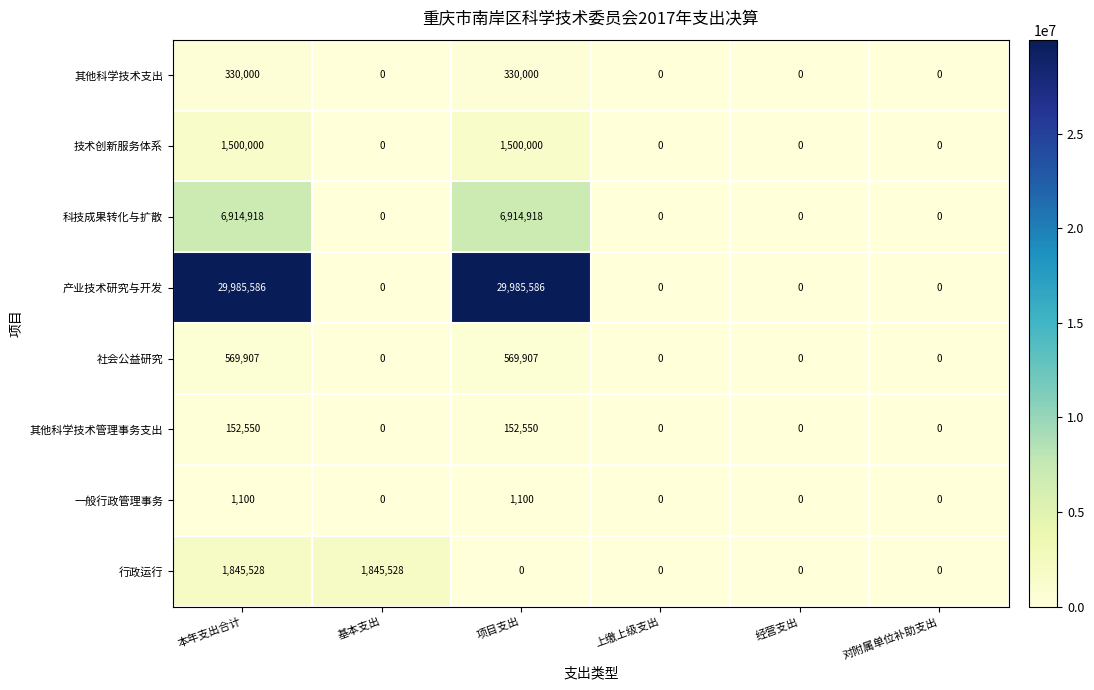

Is the value of 其他科学技术管理事务支出 at 项目支出 greater than the value of 产业技术研究与开发 at 项目支出?

No